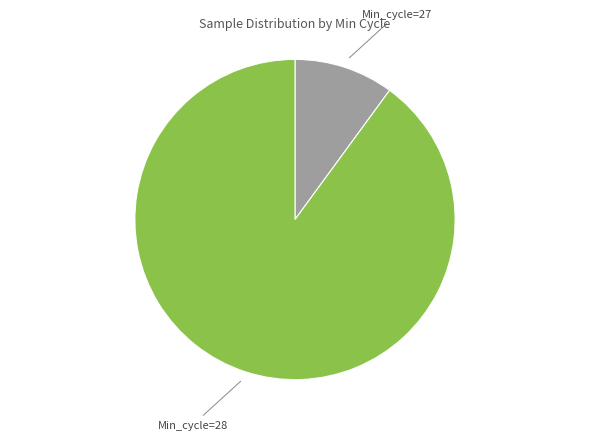

Is there a majority slice in this chart?

Yes